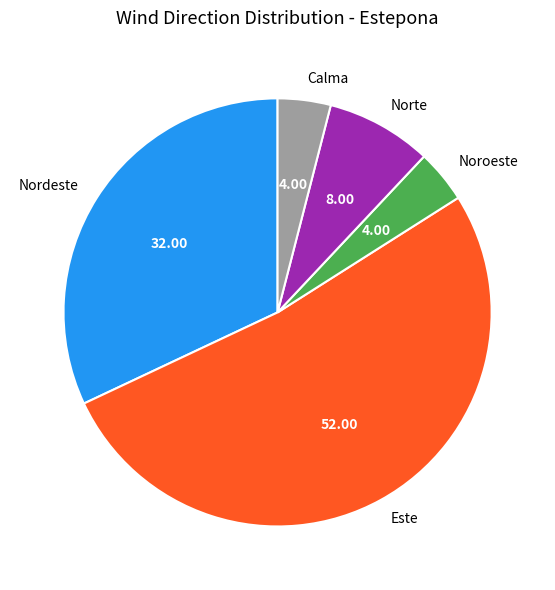

Is there any slice that represents more than half of the pie?

Yes